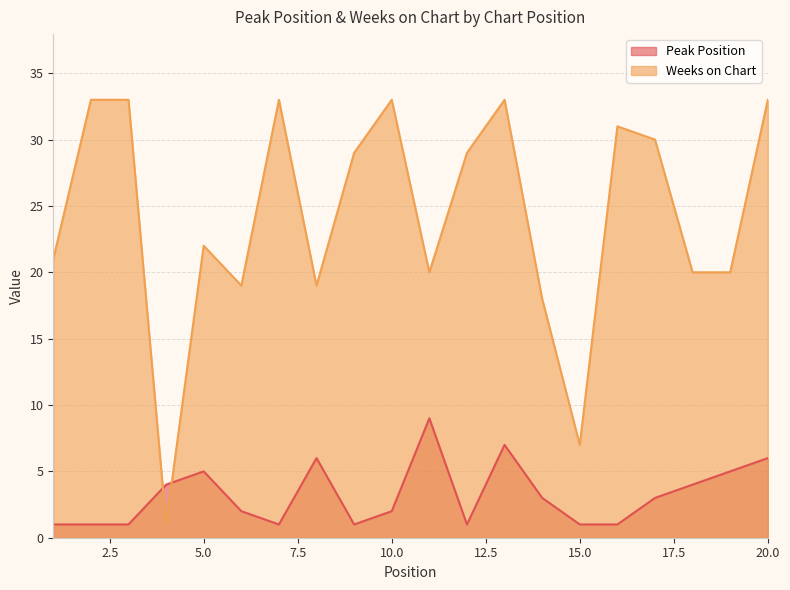

Reading left to right, what are all the values shown in this chart?

Peak Position: 1	1	1	4	5	2	1	6	1	2	9	1	7	3	1	1	3	4	5	6
Weeks on Chart: 21	33	33	1	22	19	33	19	29	33	20	29	33	18	7	31	30	20	20	33